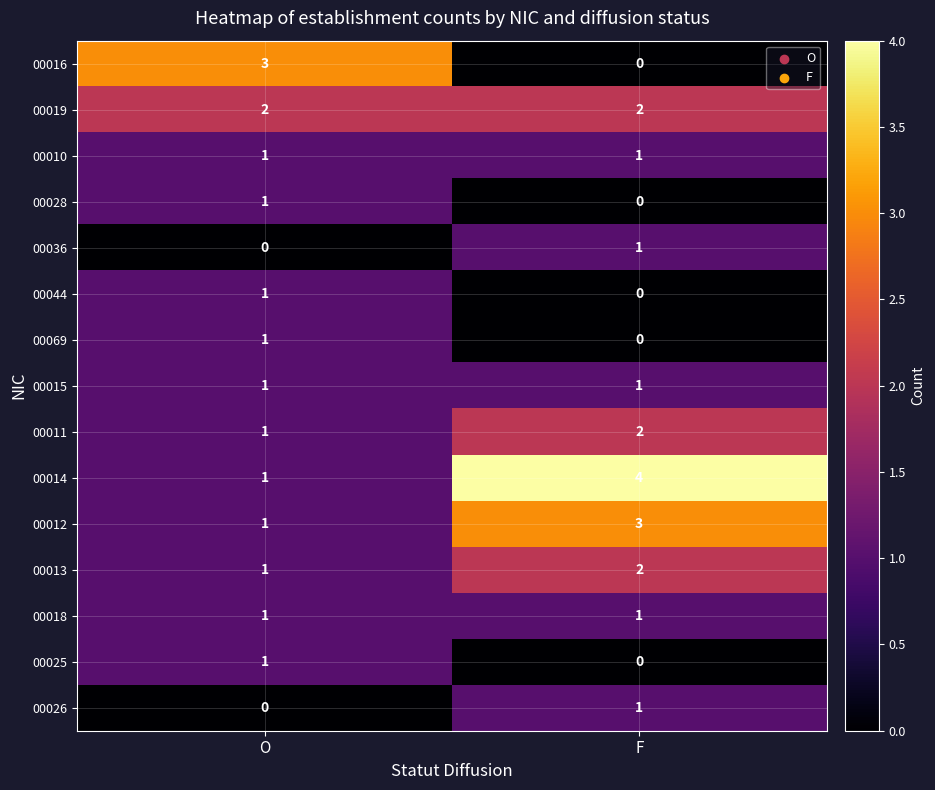

Where is 00026 nearest to the value 0?

O